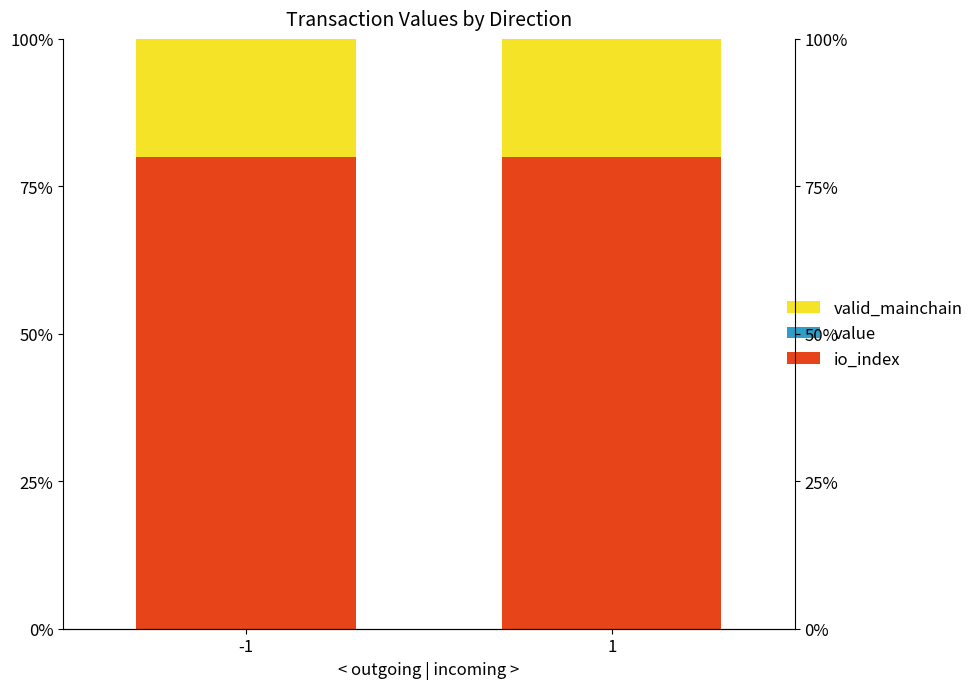

Which series has the largest total across all categories?

io_index